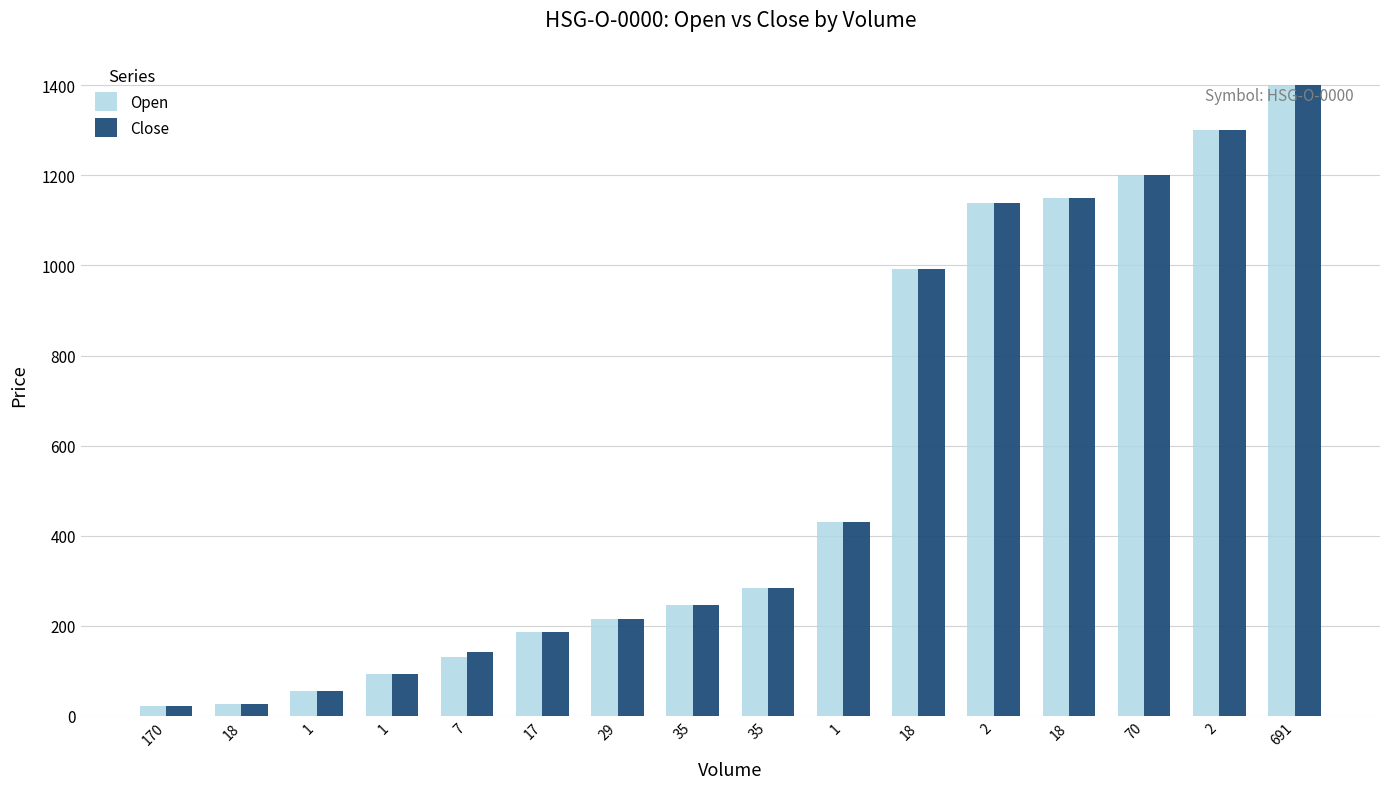

How many groups of bars are there?

16